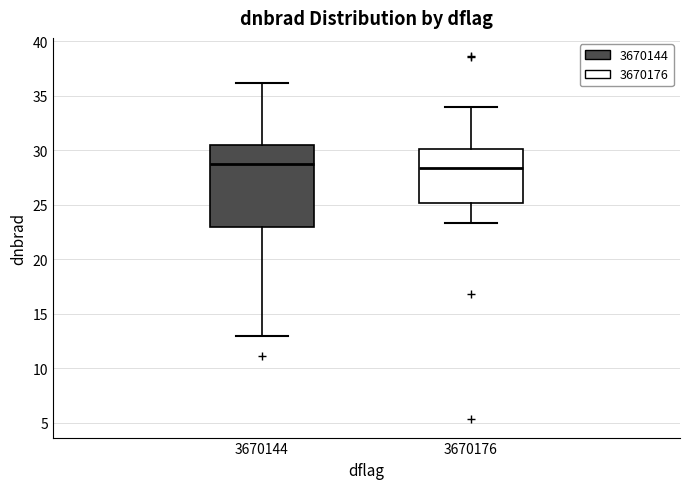

Reading left to right, read every box against the y-axis: the position of its median line, the range the box covers, and the ends of its whiskers. The values are not printed on the chart, so give them approximately, as read against the axis.

3670144: median 29.0, box 23.0 to 30.5, whiskers 13.0 to 36.0
3670176: median 28.5, box 25.0 to 30.0, whiskers 23.5 to 34.0